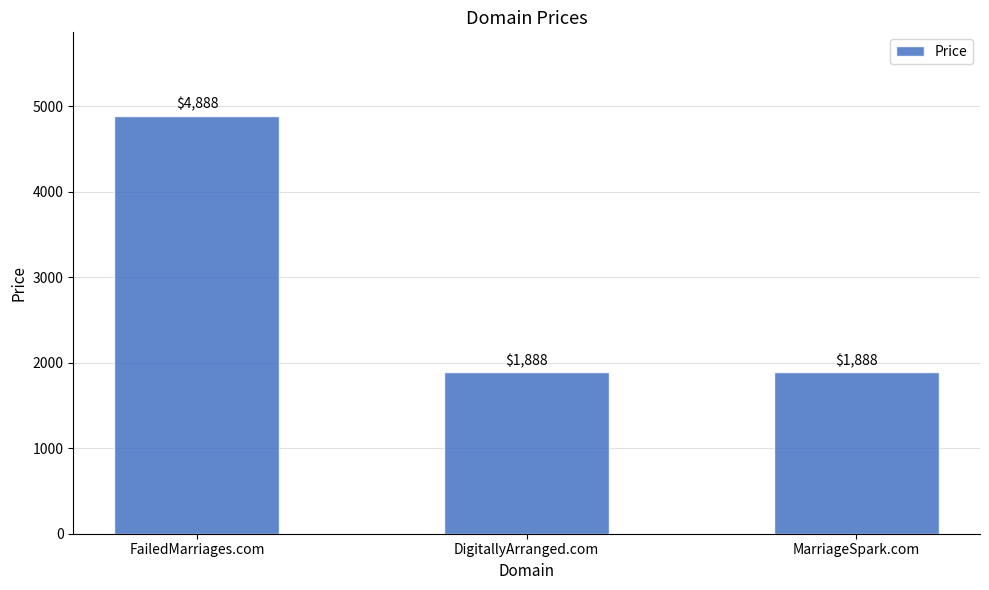

How many values are between 1888 and 4888?

3